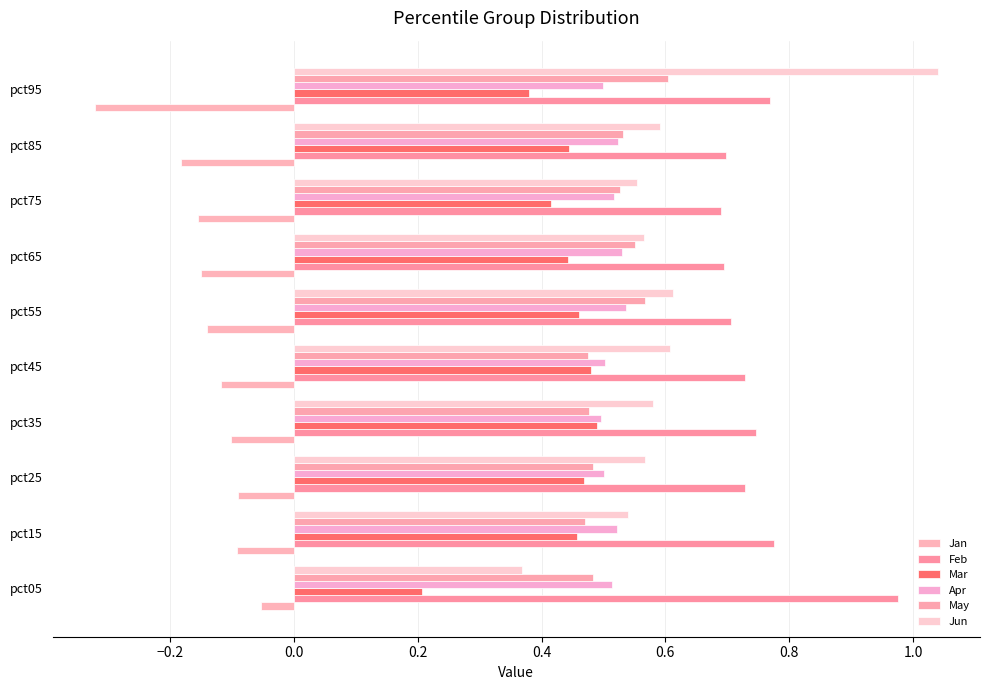

Which category has the highest value in the Jan series?

pct05